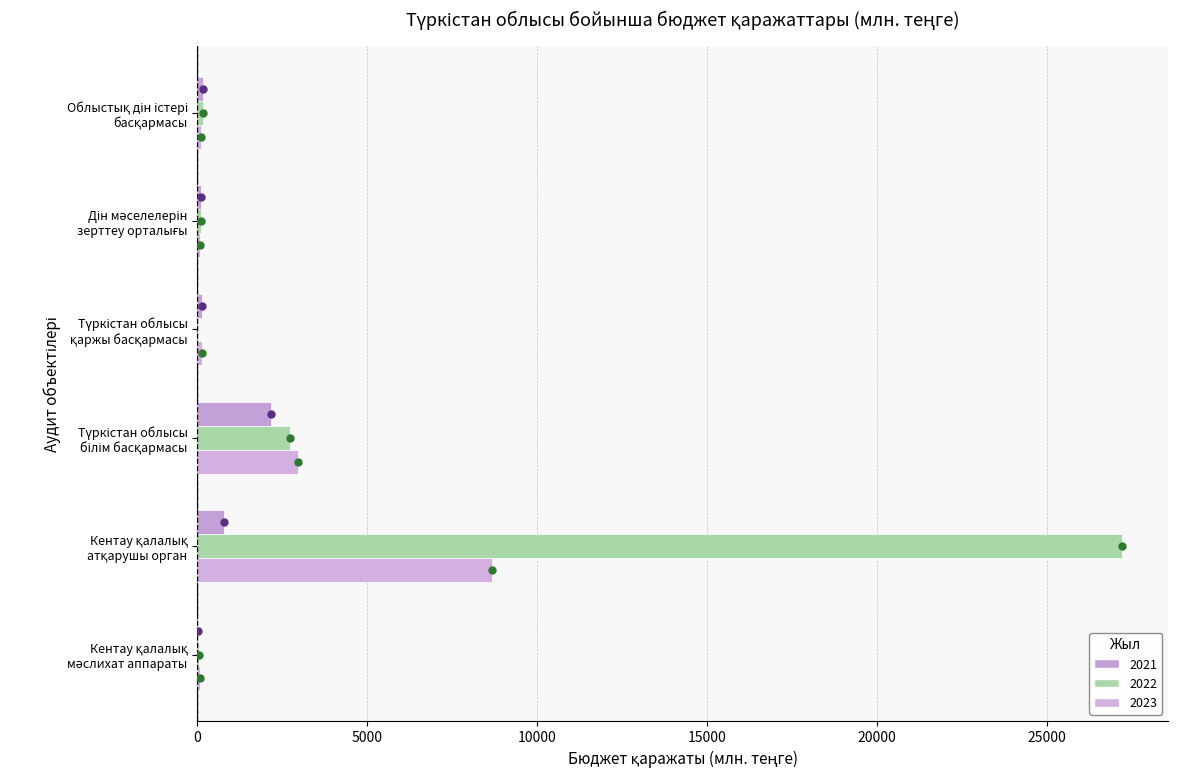

How many categories are shown in the chart?

6